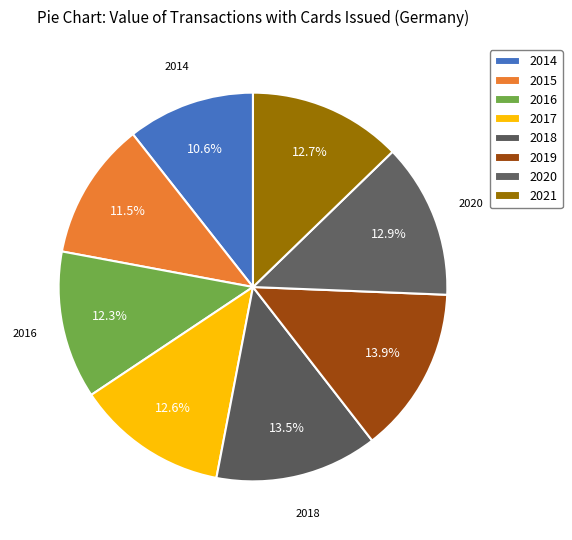

Count the number of slices in the pie.

8